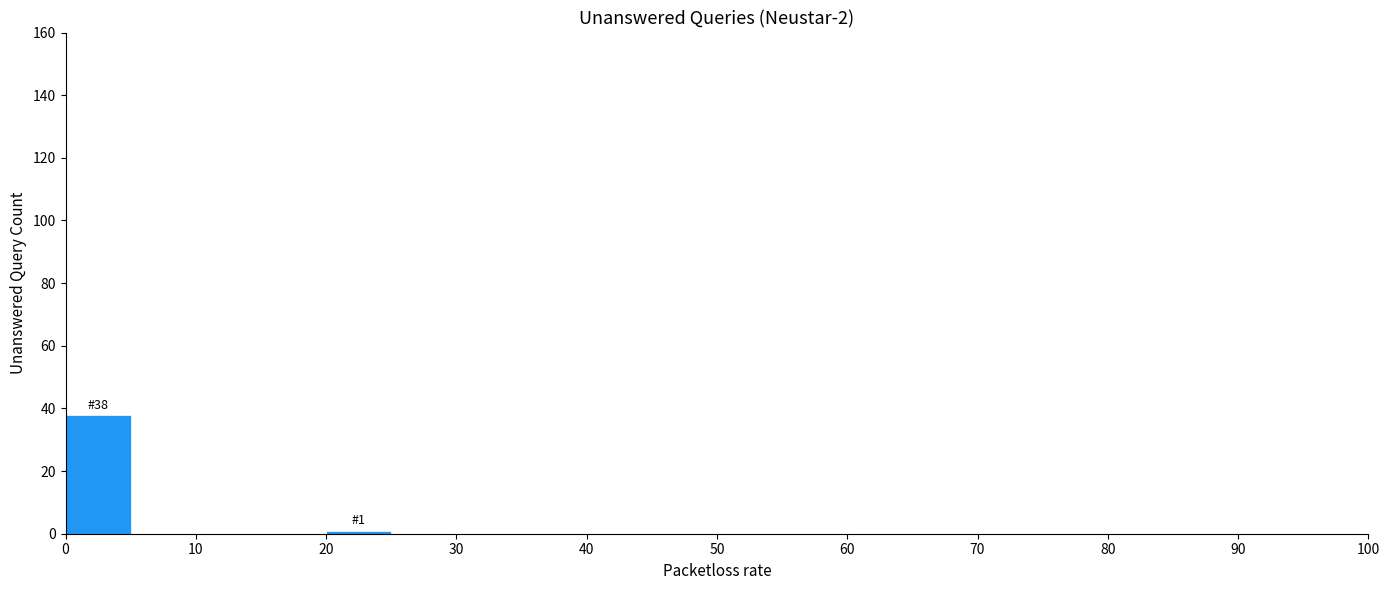

Over which range of the x-axis is the bar tallest?

0 to 5